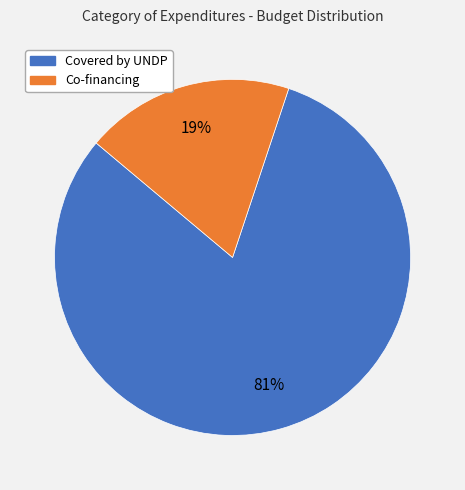

Count the number of slices in the pie.

2